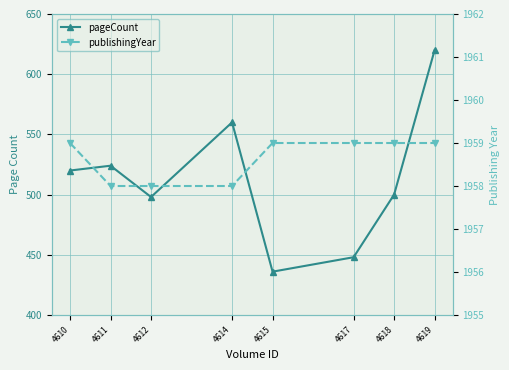

Where is the first local maximum for pageCount?

4611